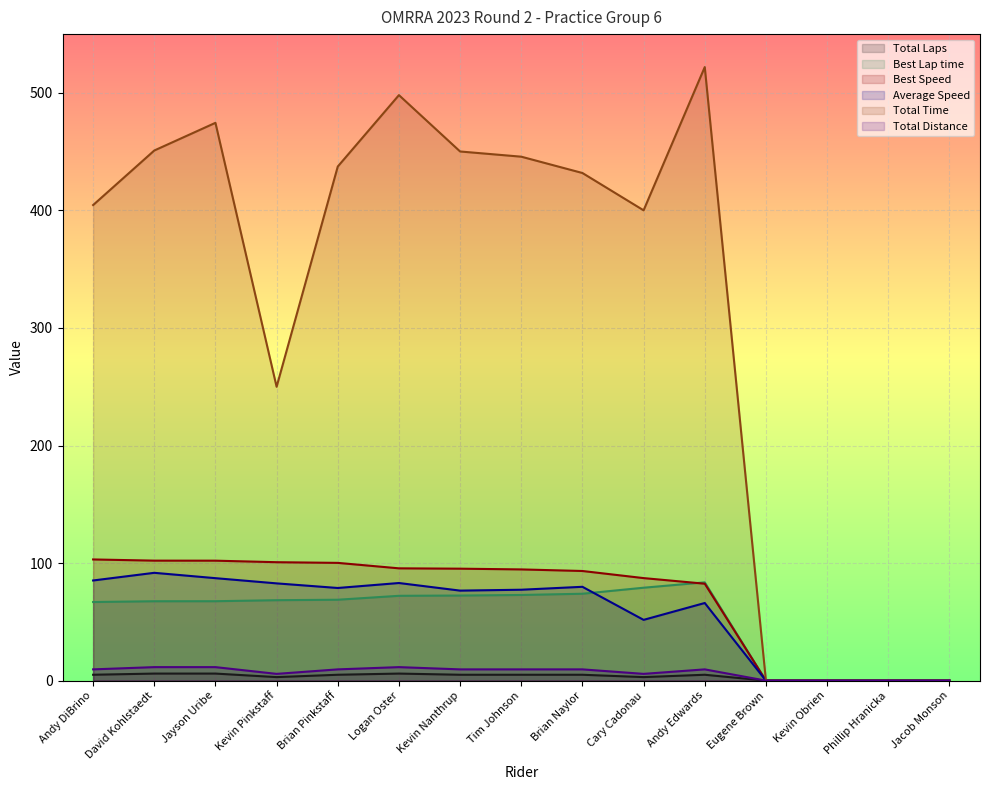

At Phillip Hranicka, list the series in order from smallest to largest.

Total Laps, Best Lap time, Best Speed, Average Speed, Total Time, Total Distance